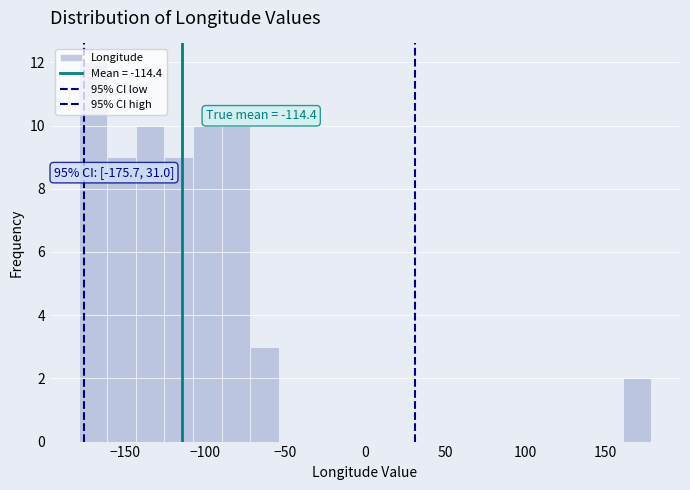

Around what value on the x-axis is the tallest bar? Give the approximate position of its centre, as read against the axis.

-170